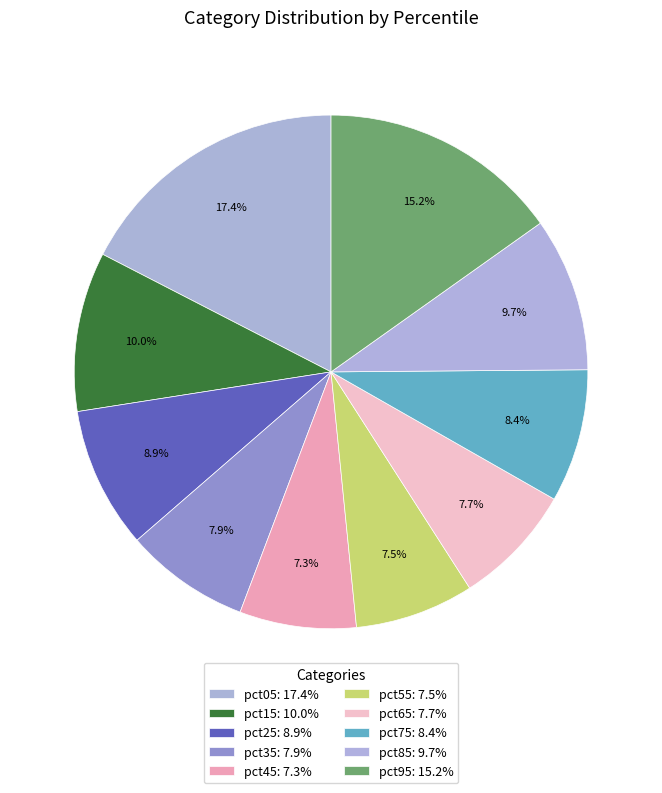

How many segments does this pie chart have?

10